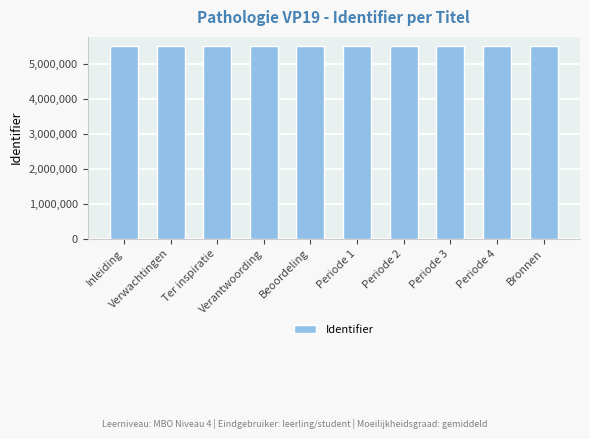

What is the difference between the maximum and second lowest values?

31